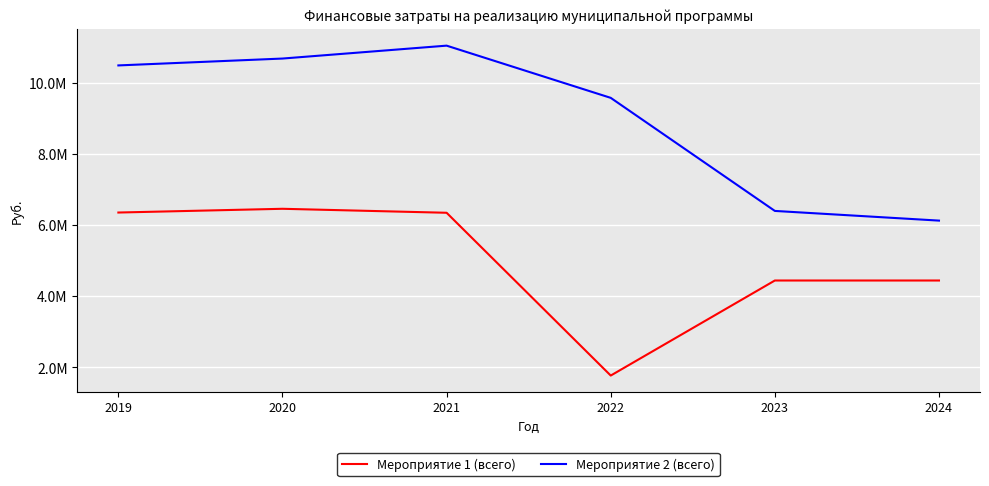

Rank the categories by Мероприятие 1 (всего) value from lowest to highest.

2022, 2023, 2024, 2021, 2019, 2020